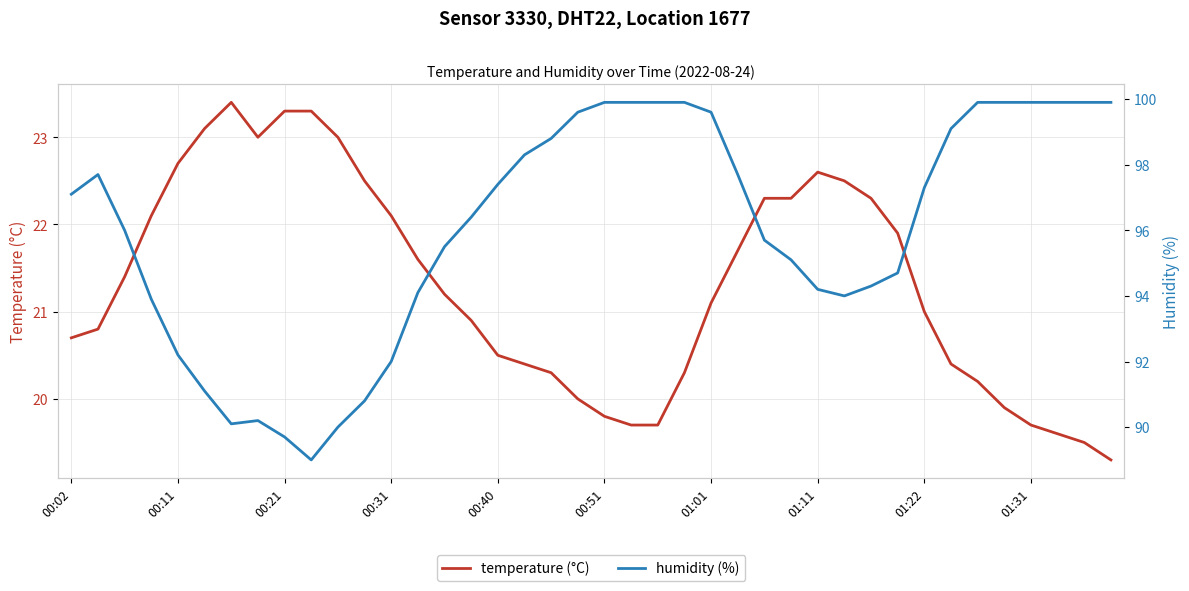

Is it true that temperature (°C) equals 21.1 at 01:01?

True